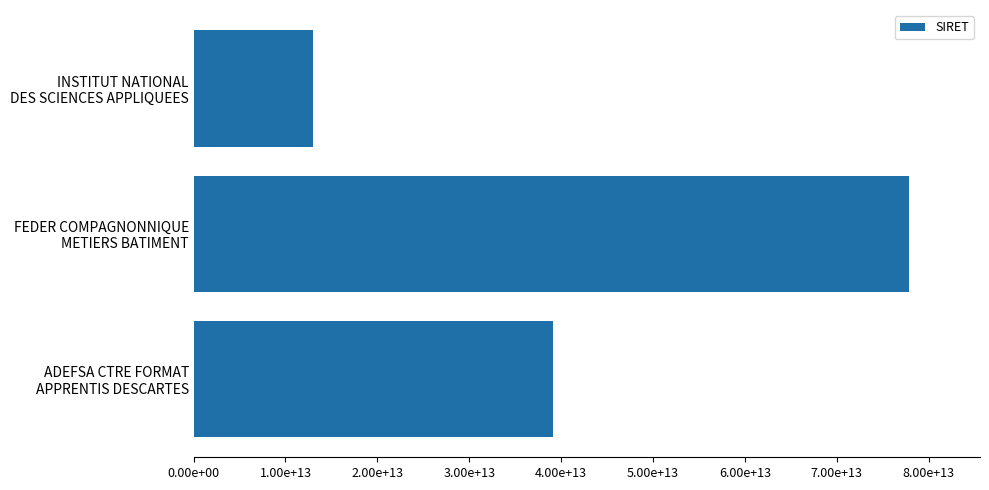

Does the chart contain stacked bars?

No